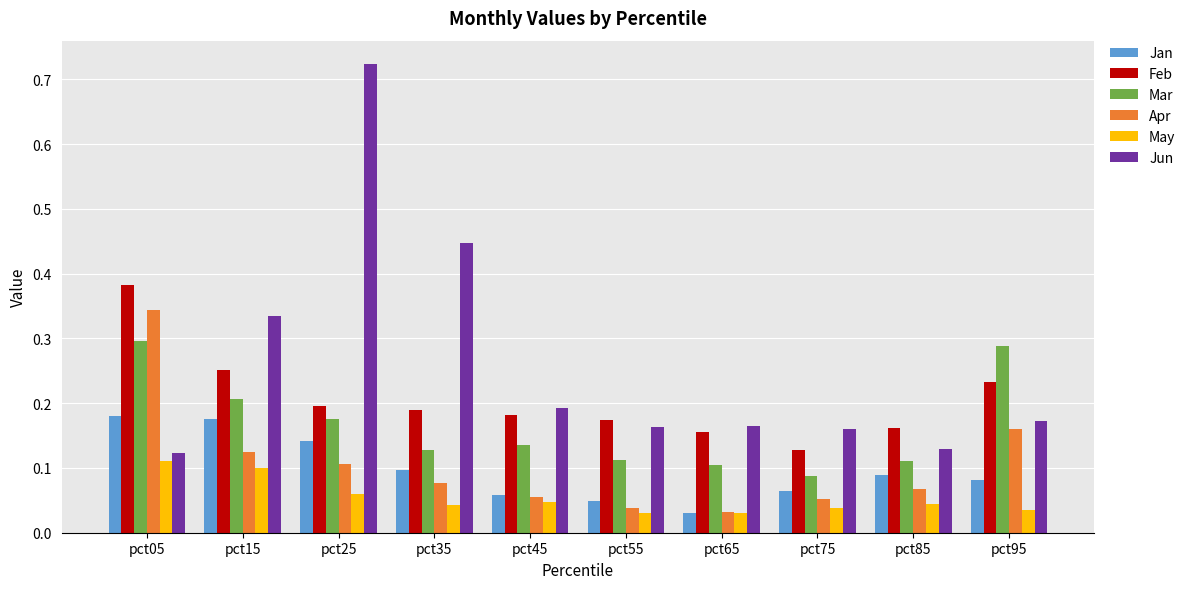

Rank the series by their maximum value, from lowest to highest.

May, Jan, Mar, Apr, Feb, Jun